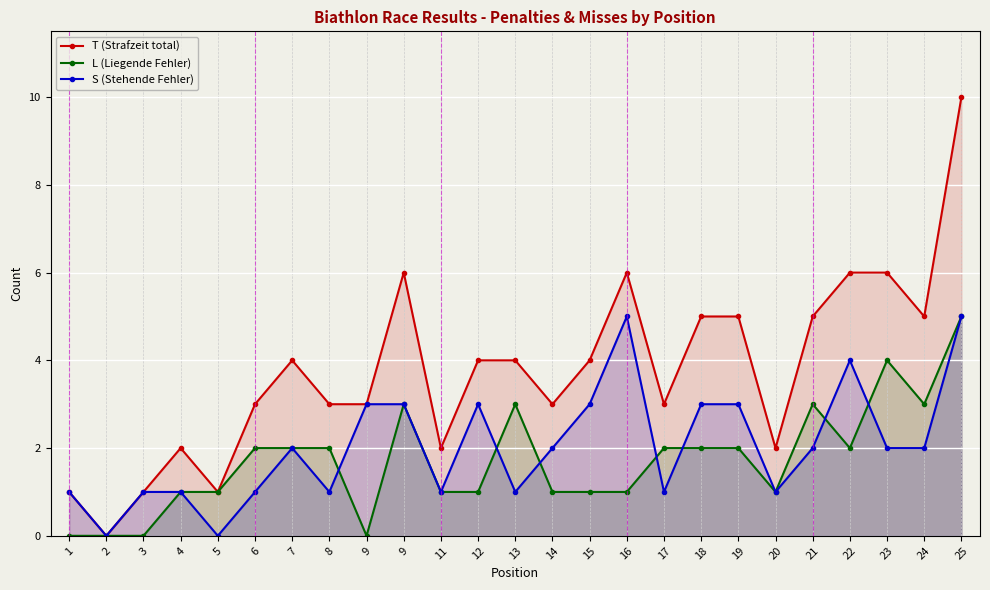

True or false: L (Liegende Fehler) and T (Strafzeit total) intersect in this chart.

False